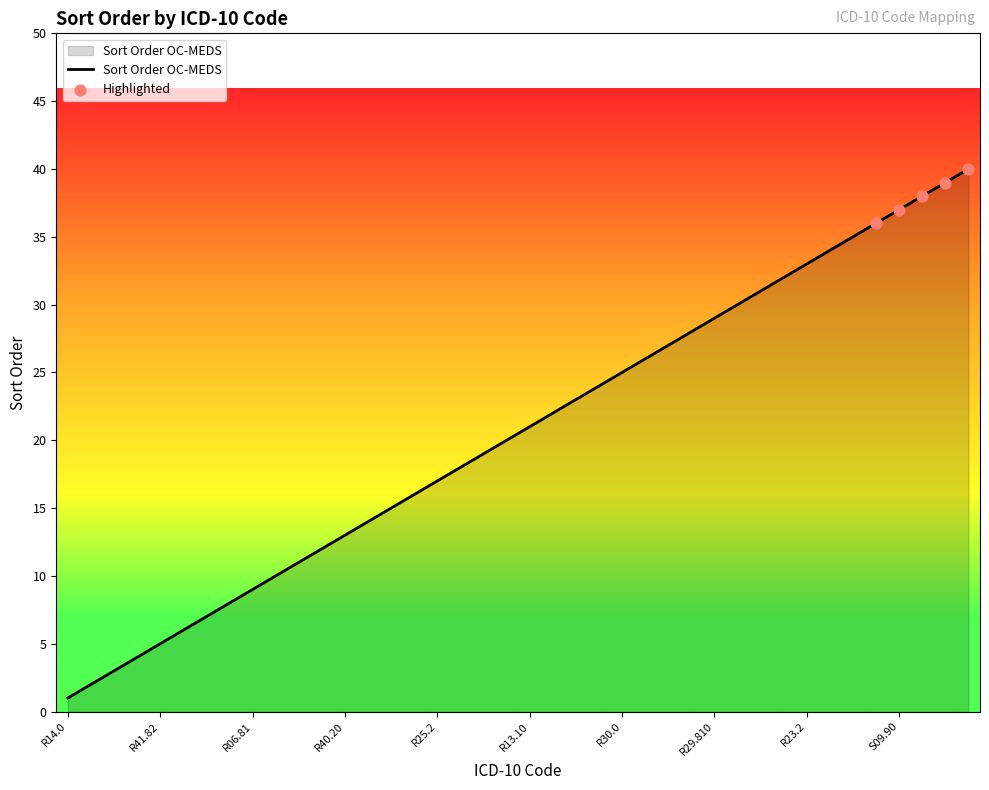

What is the greatest value displayed?

40